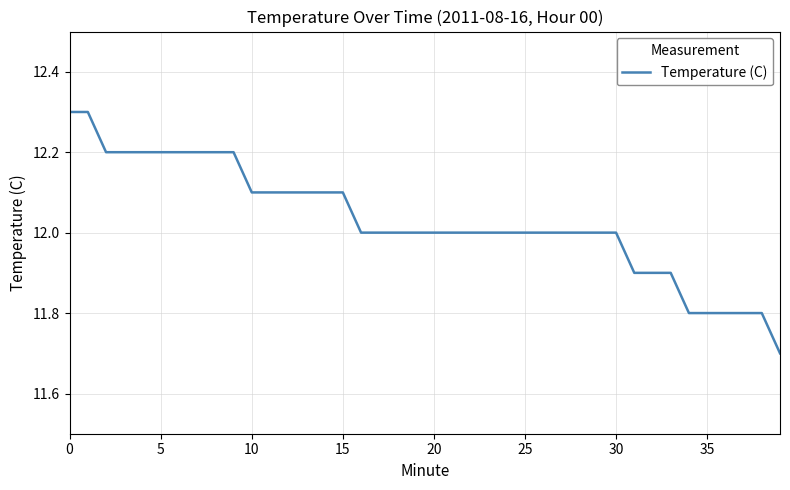

What is the greatest value displayed?

12.3